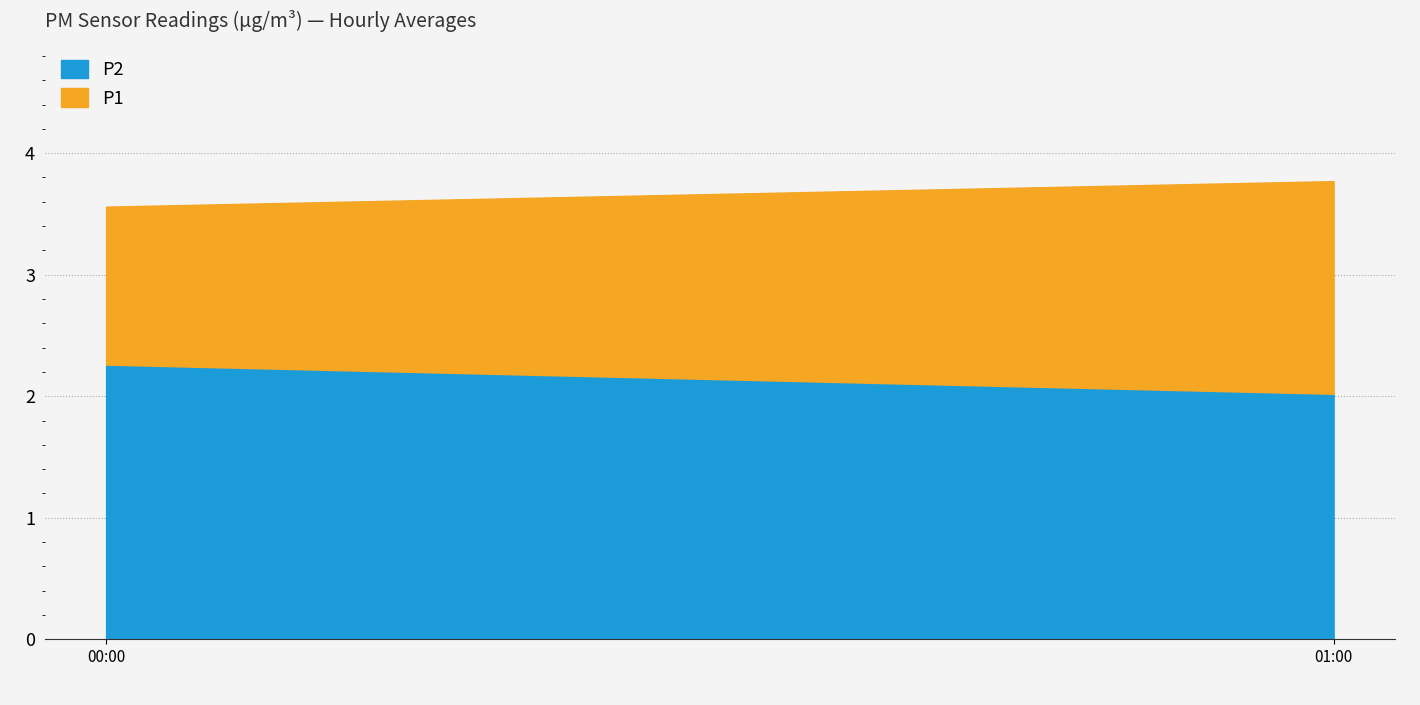

How many lines are shown in the chart?

2